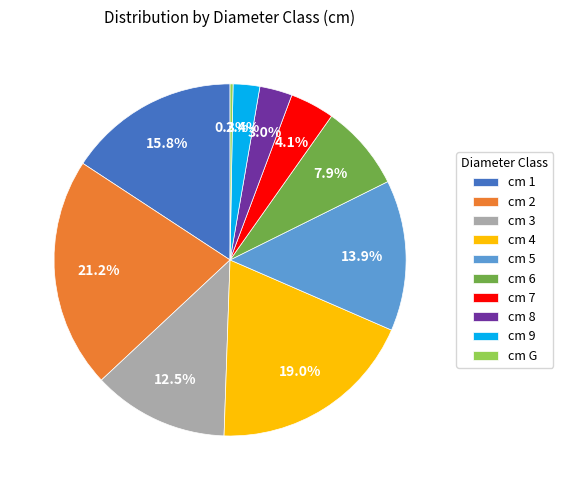

What is the largest slice in the pie chart?

cm 2